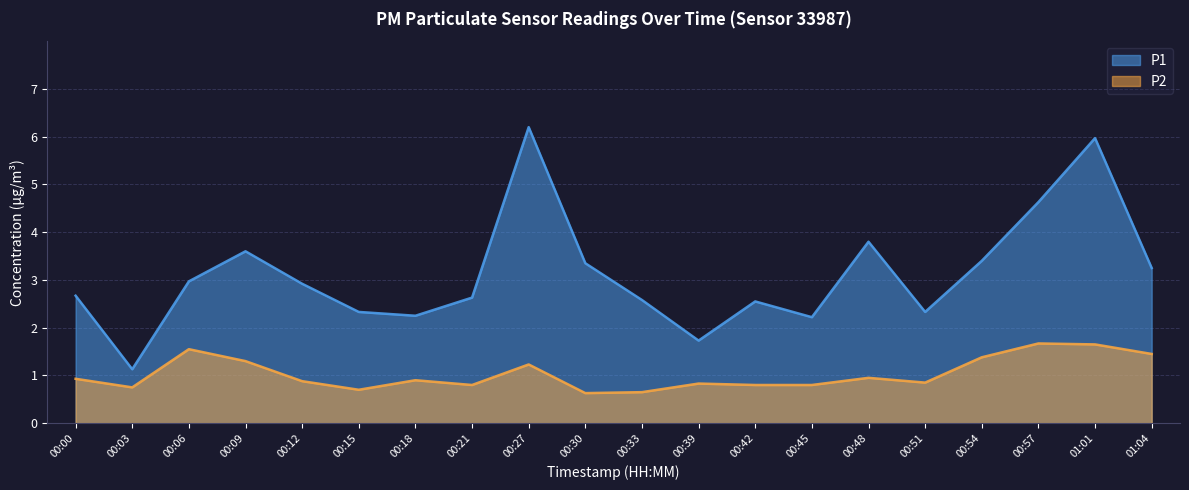

Rank the categories by P2 value from highest to lowest.

00:57, 01:01, 00:06, 01:04, 00:54, 00:09, 00:27, 00:48, 00:00, 00:18, 00:12, 00:51, 00:39, 00:21, 00:42, 00:45, 00:03, 00:15, 00:33, 00:30